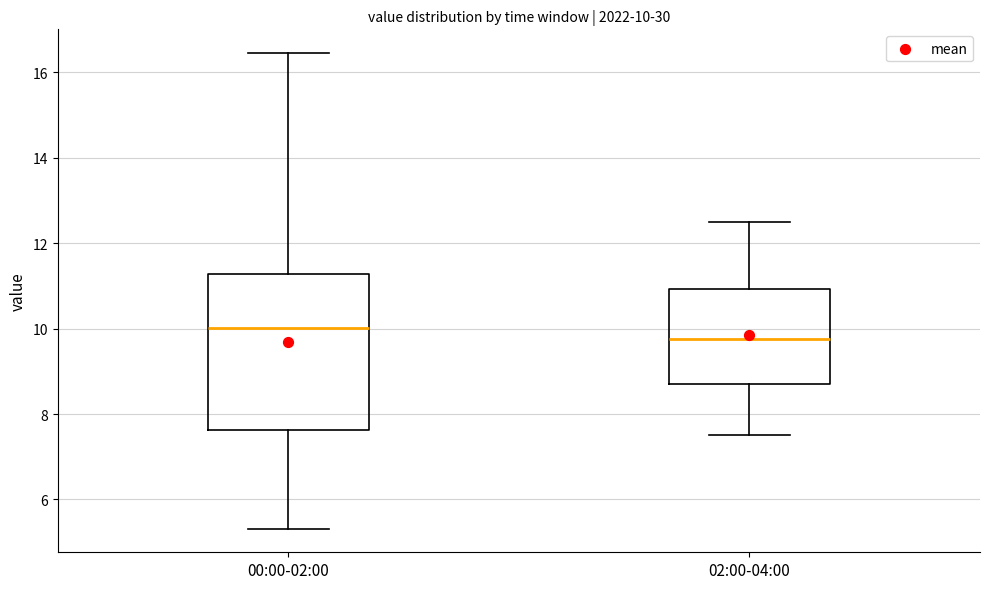

Which box is the tallest, from its lower edge to its upper edge?

00:00-02:00